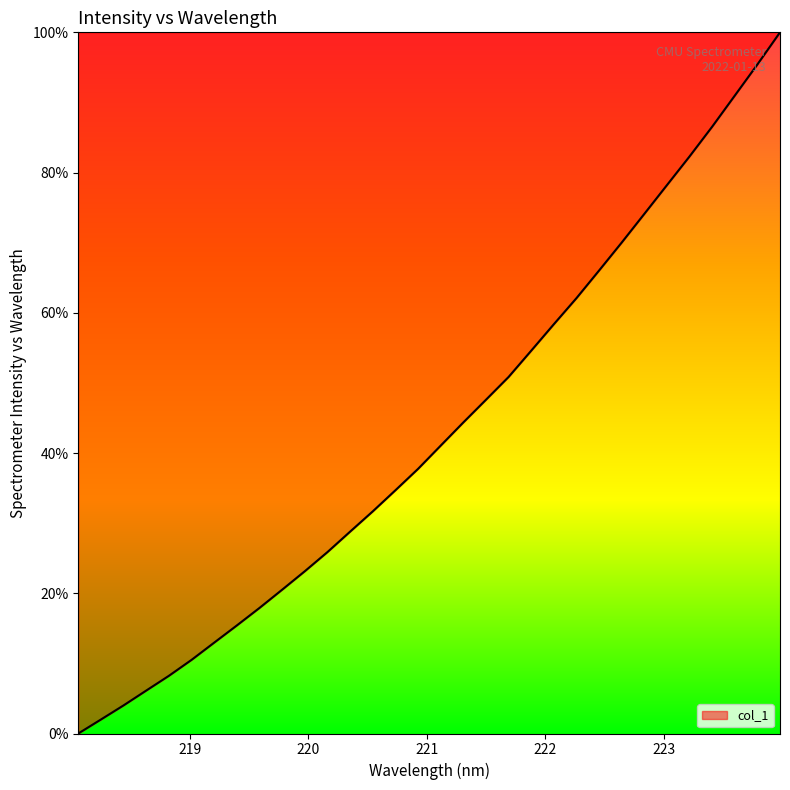

What is the difference between the second highest and minimum values?

95.4